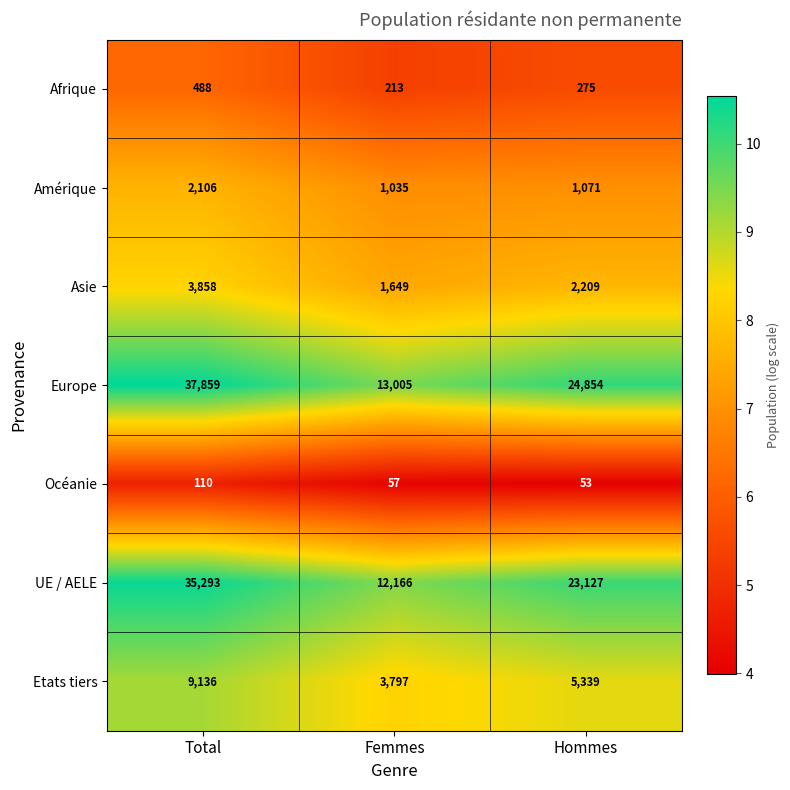

What is the difference between the highest and lowest values at Hommes?

24801